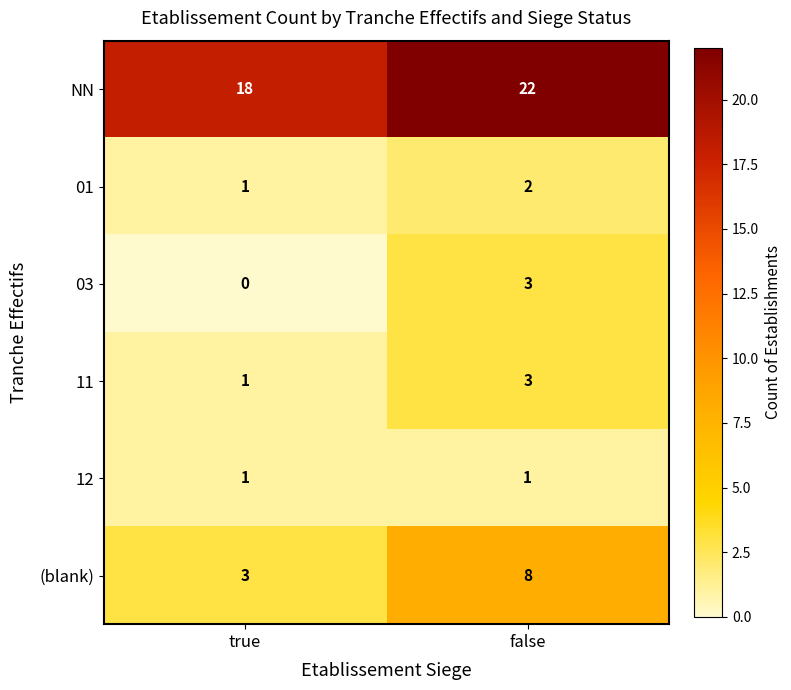

Which series has the largest range (max minus min)?

(blank)